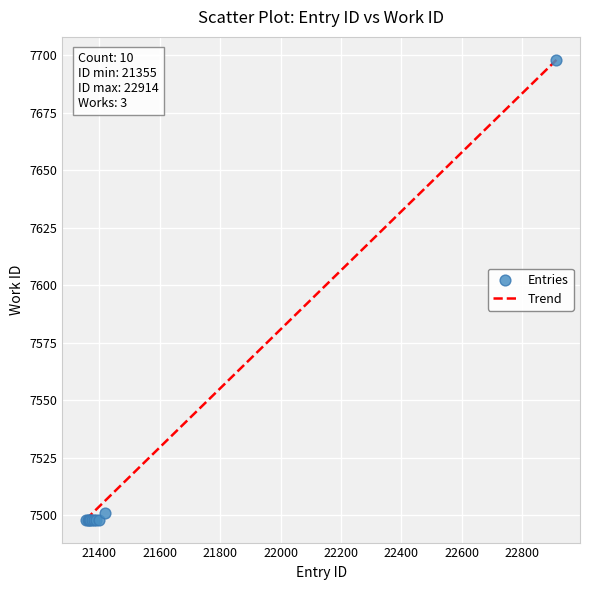

What Y value in the scatter plot is closest to 7598?

7501